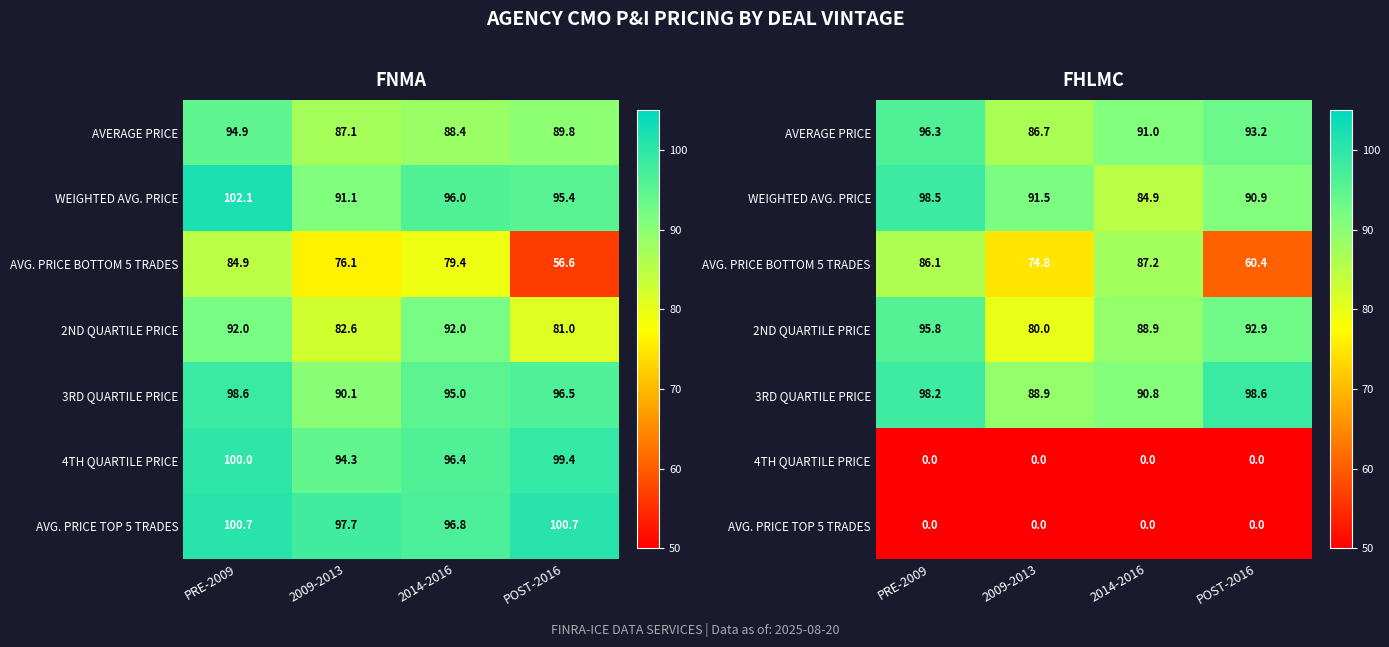

Which category has the highest value across all series?

POST-2016